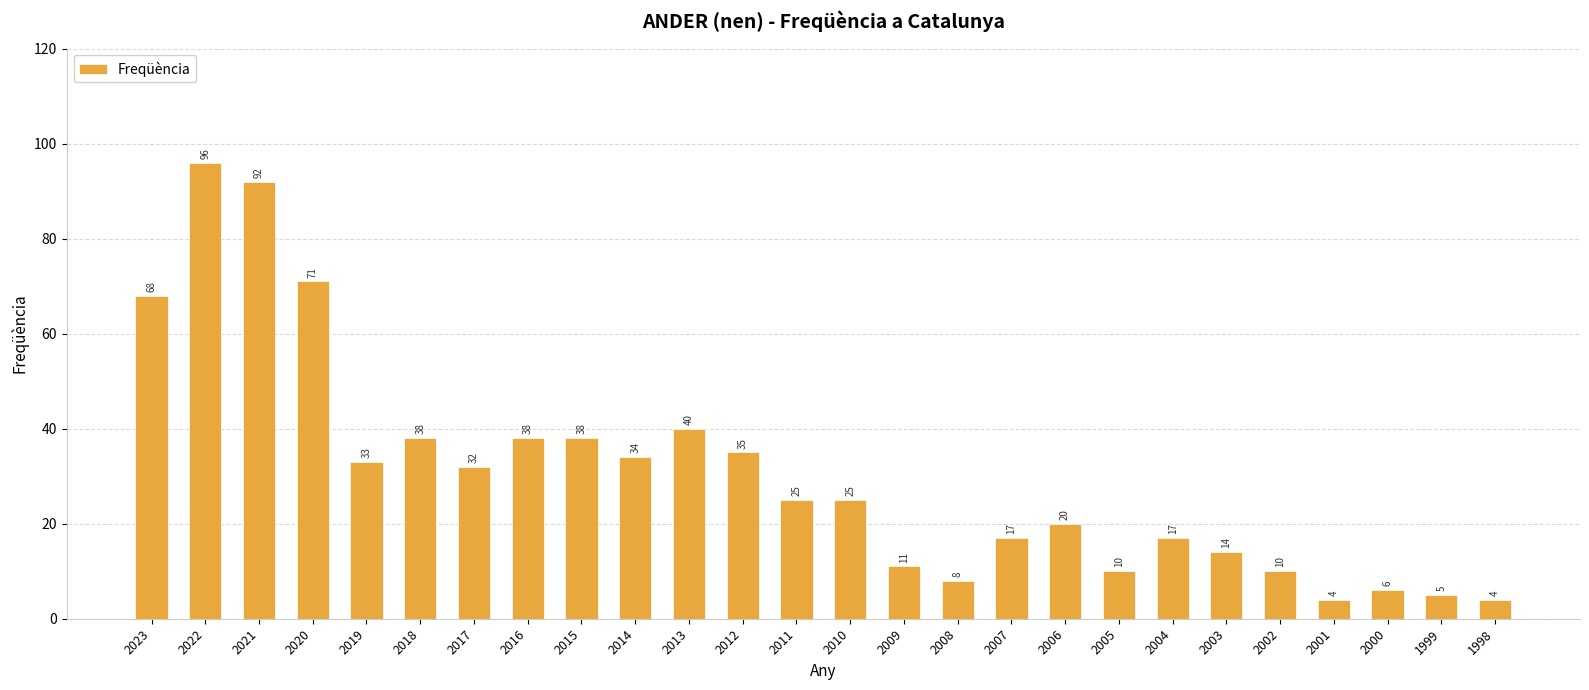

What is the maximum value shown in the chart?

96